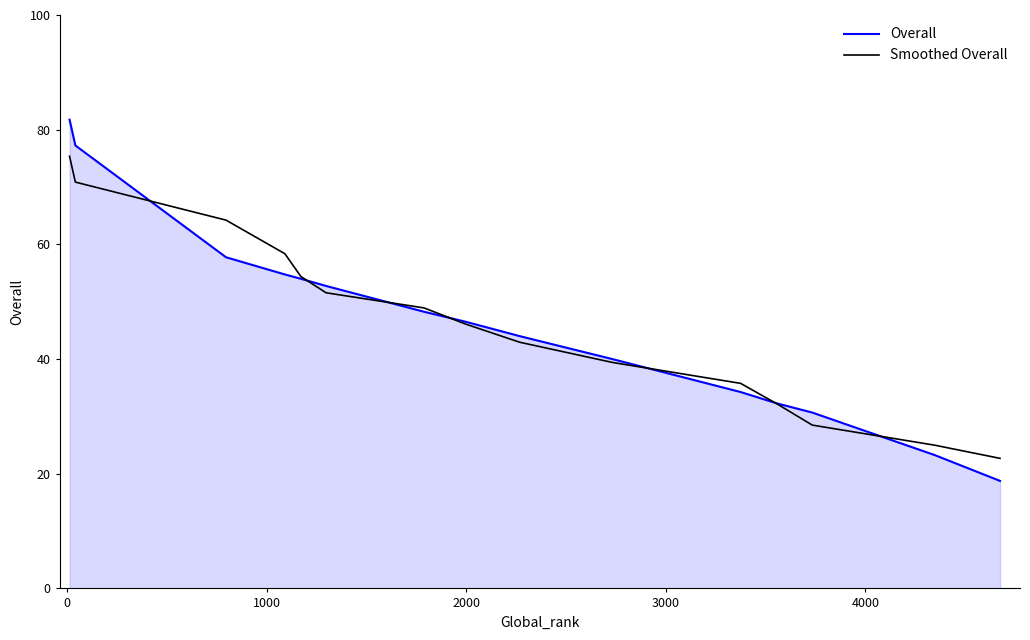

How many lines are shown in the chart?

2